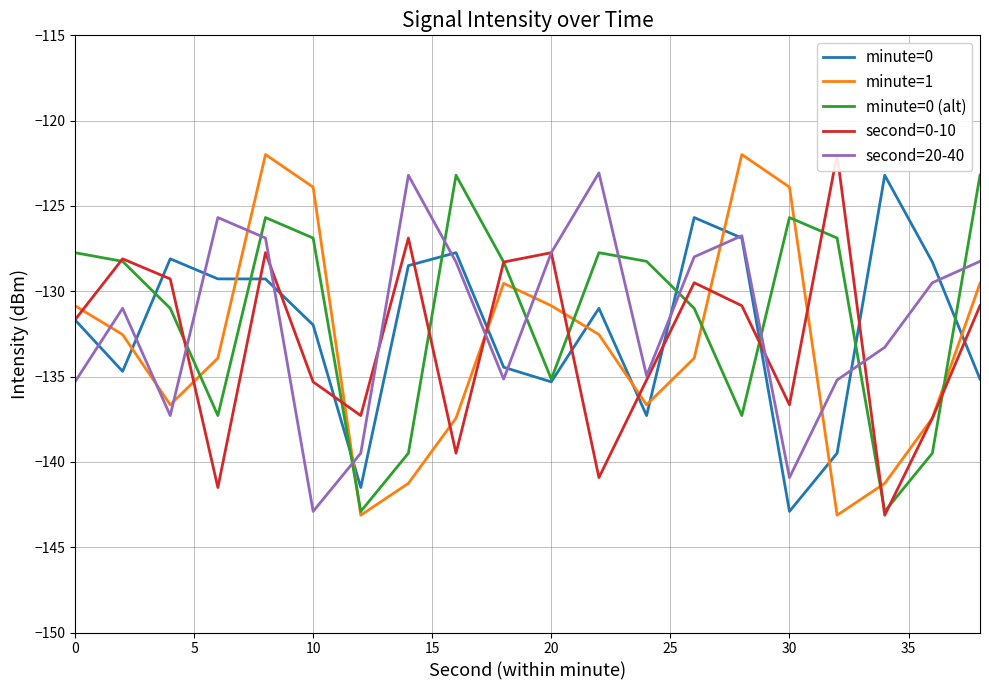

What is the maximum value for minute=0 (alt)?

-123.2